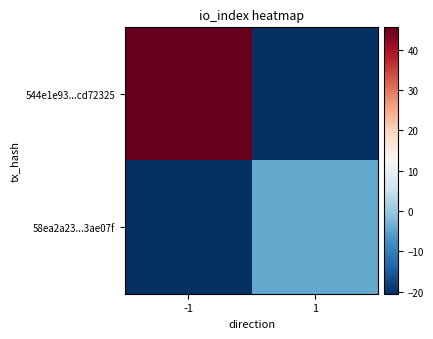

Reading right to left, what are all the values shown in this chart?

544e1e93...cd72325: 1=-20.5	-1=45.5
58ea2a23...3ae07f: 1=-4.5	-1=-20.5